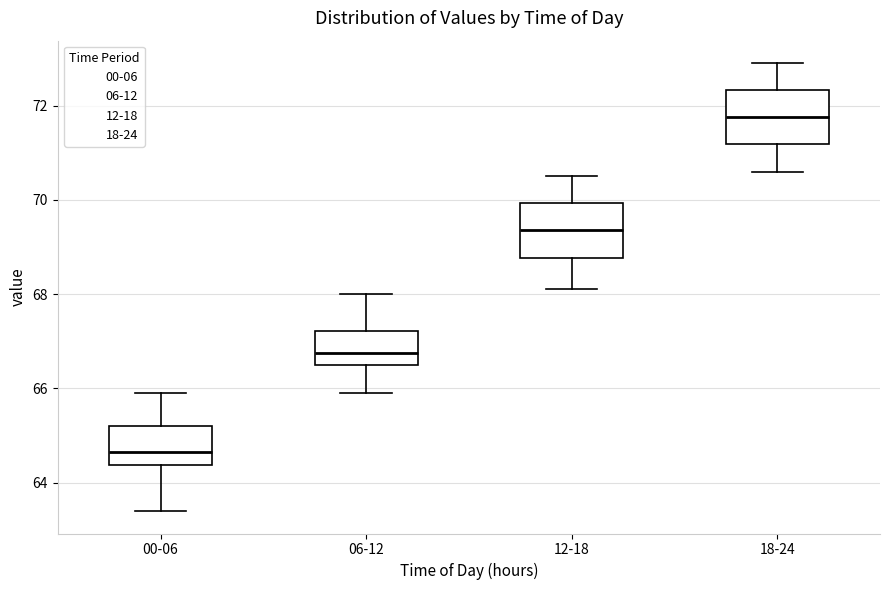

Where is the lower edge of the box for 06-12 on the y-axis? The values are not printed on the chart, so give them approximately, as read against the axis.

66.6